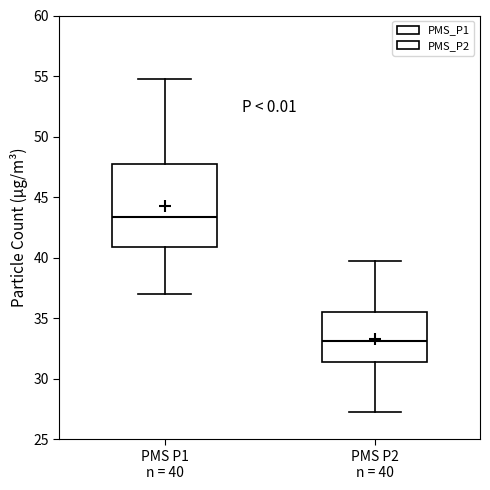

Which box's median line is the lowest?

PMS P2 n = 40